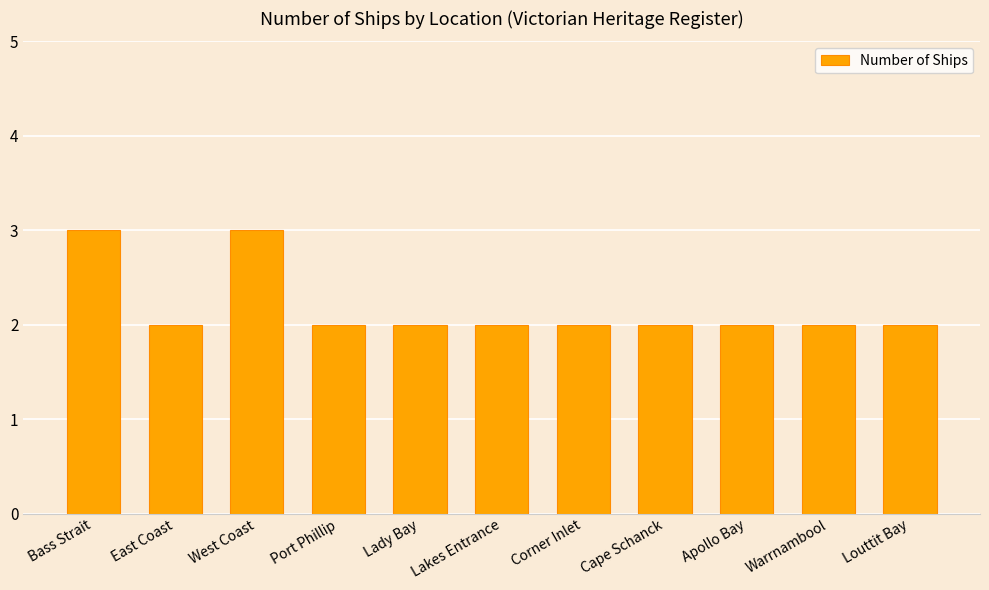

What is the smallest value displayed?

2